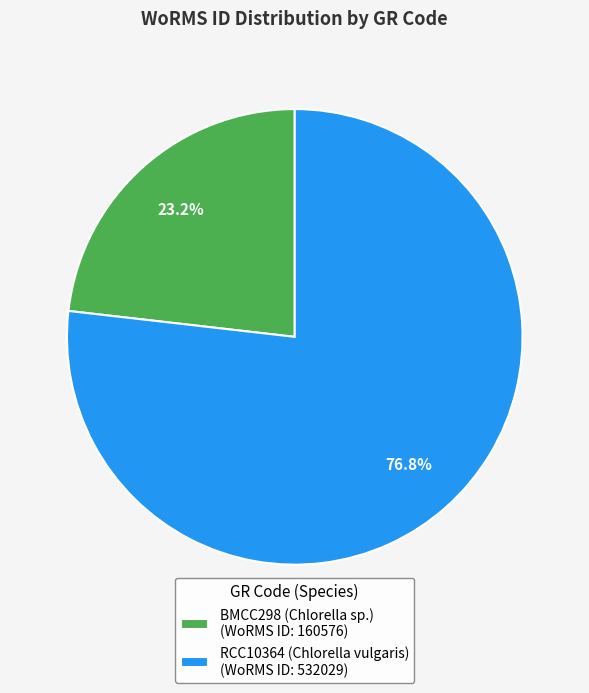

What is the ratio of the value at RCC10364 (Chlorella vulgaris) to the value at BMCC298 (Chlorella sp.)?

3.3